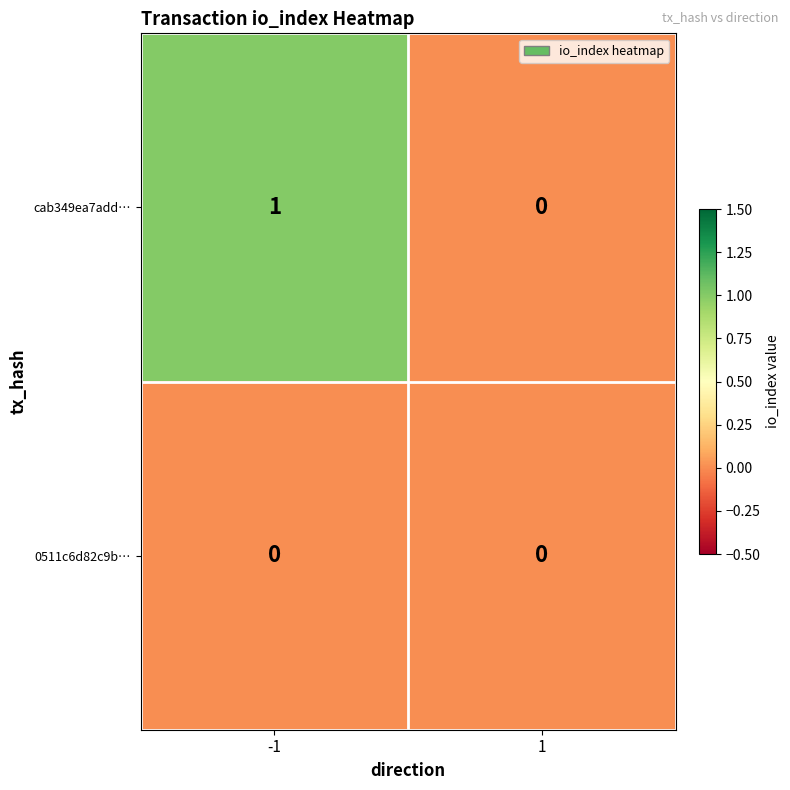

The cab349ea7add… series shows 1 at 1. True or false?

False